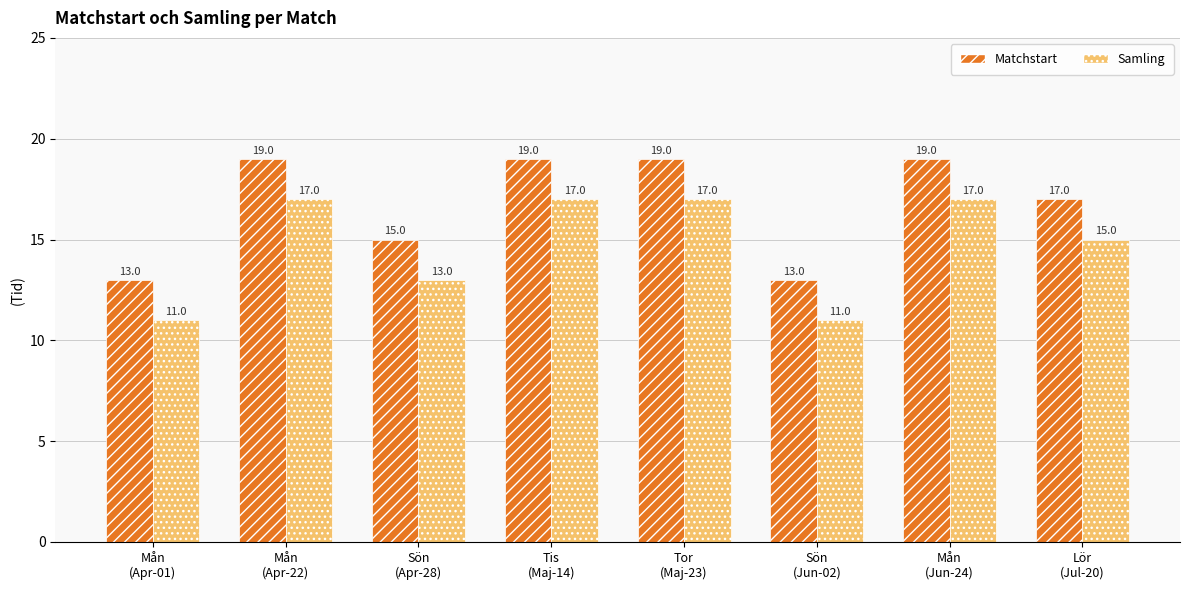

True or false: Matchstart has a value of 29 at Tor
(Maj-23).

False